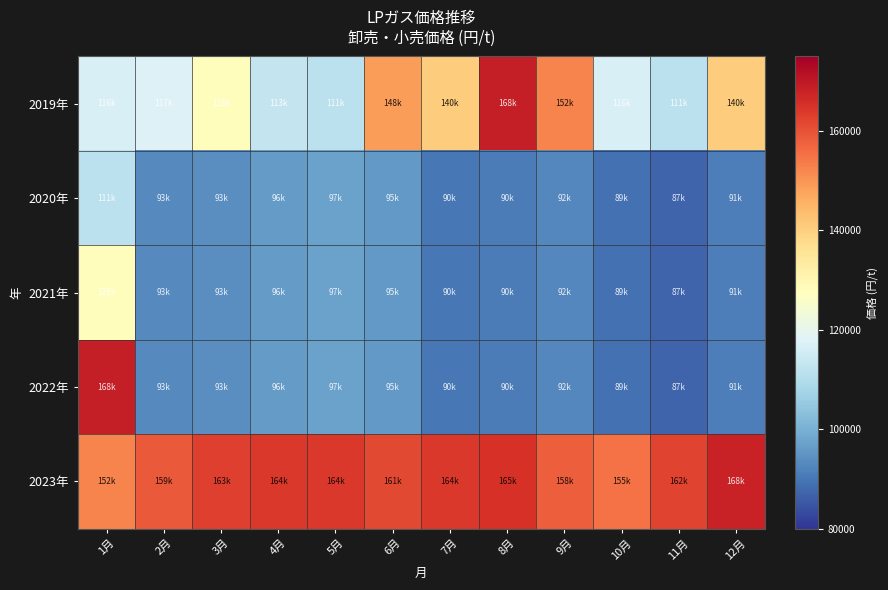

How many distinct data groups are displayed?

5